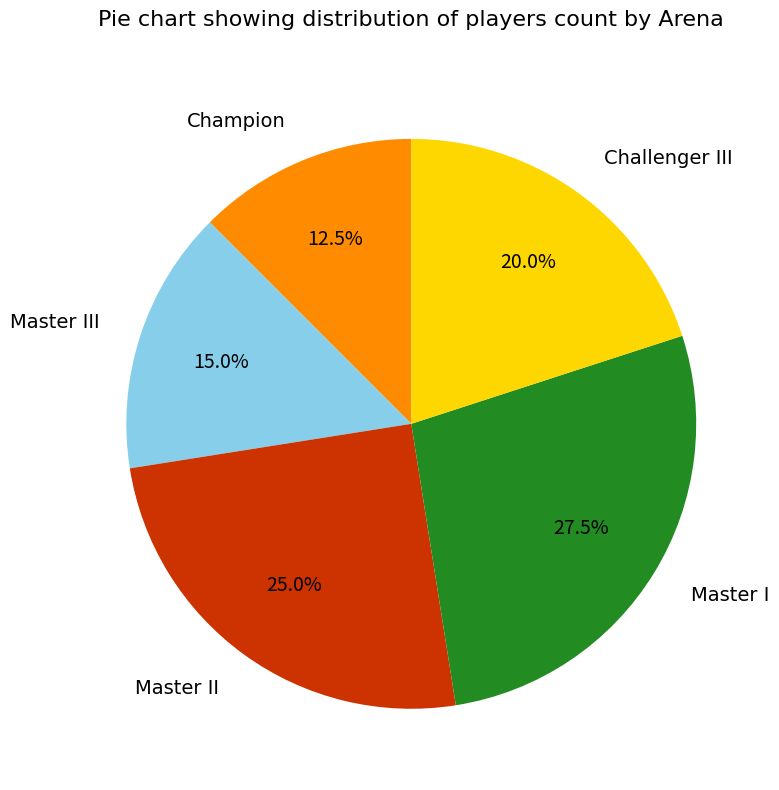

Between Challenger III and Master II, which is larger?

Master II